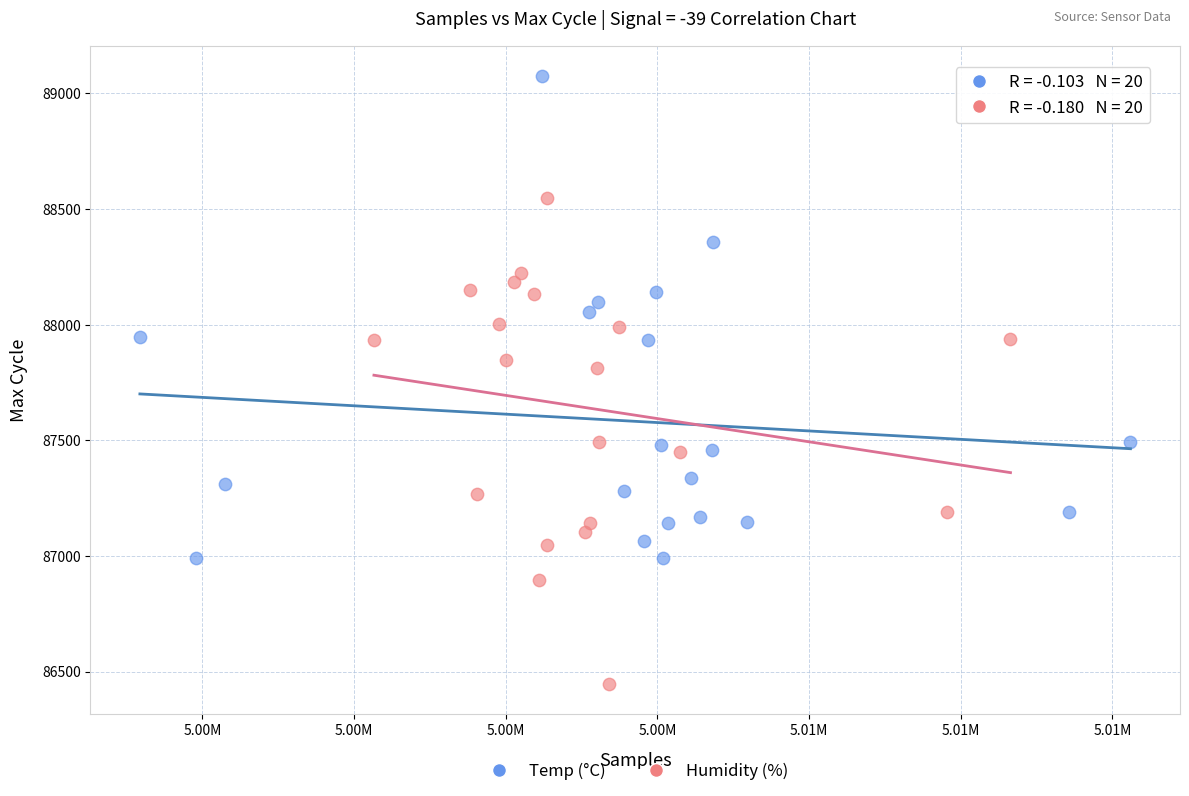

Which series contains the lowest Y value?

Humidity (%)